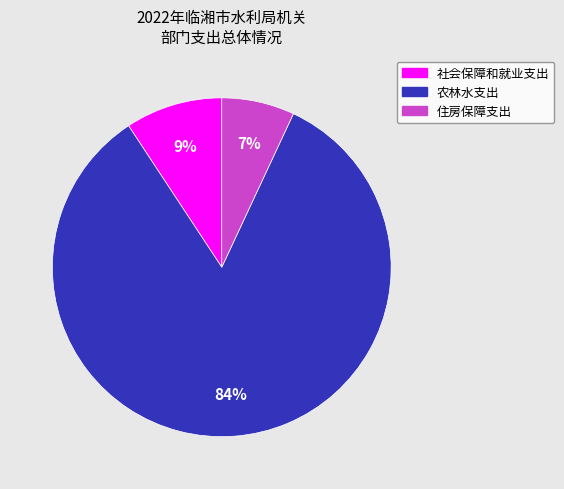

To the nearest percent, what is the difference between the largest and smallest slice percentages?

77%